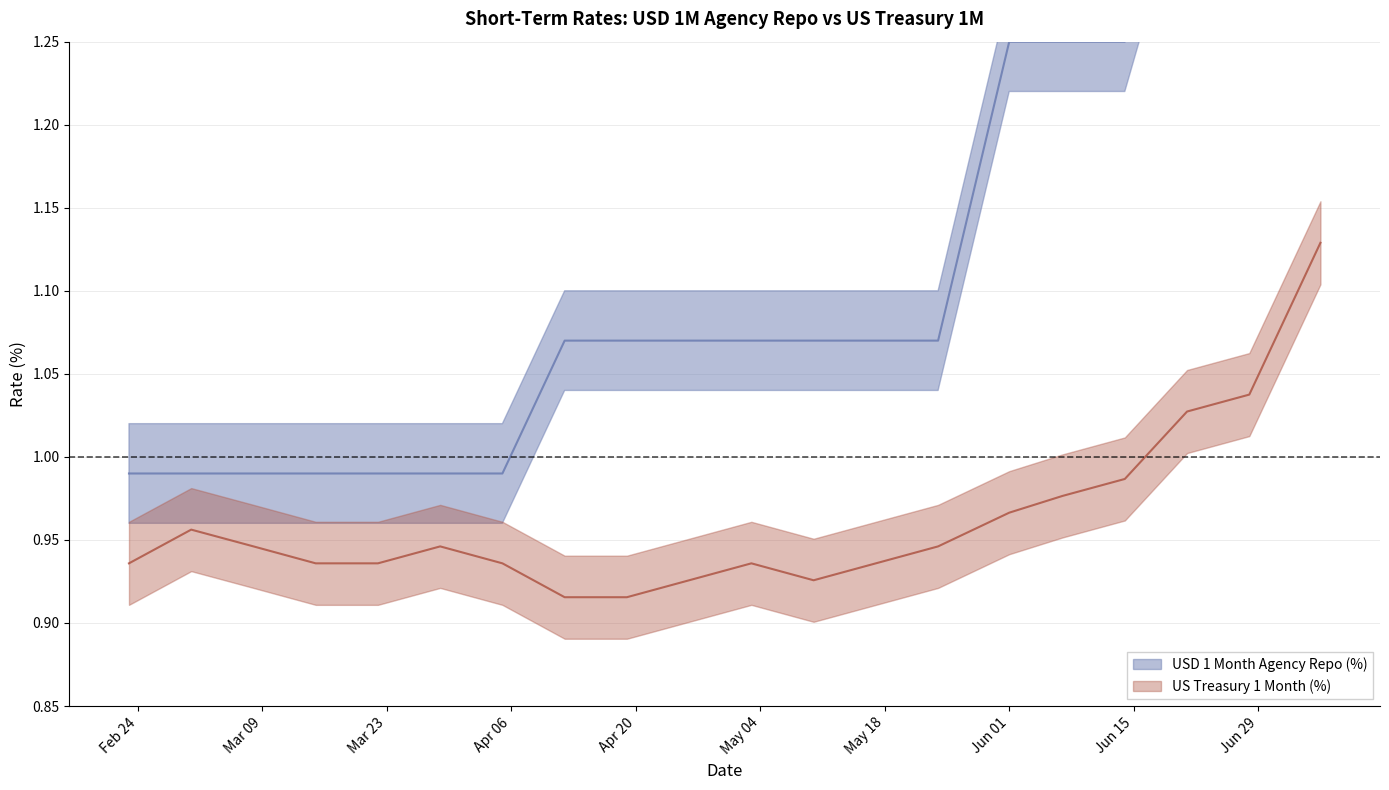

What value does the US Treasury 1 Month (%) series have at 2004-03-29?

0.9